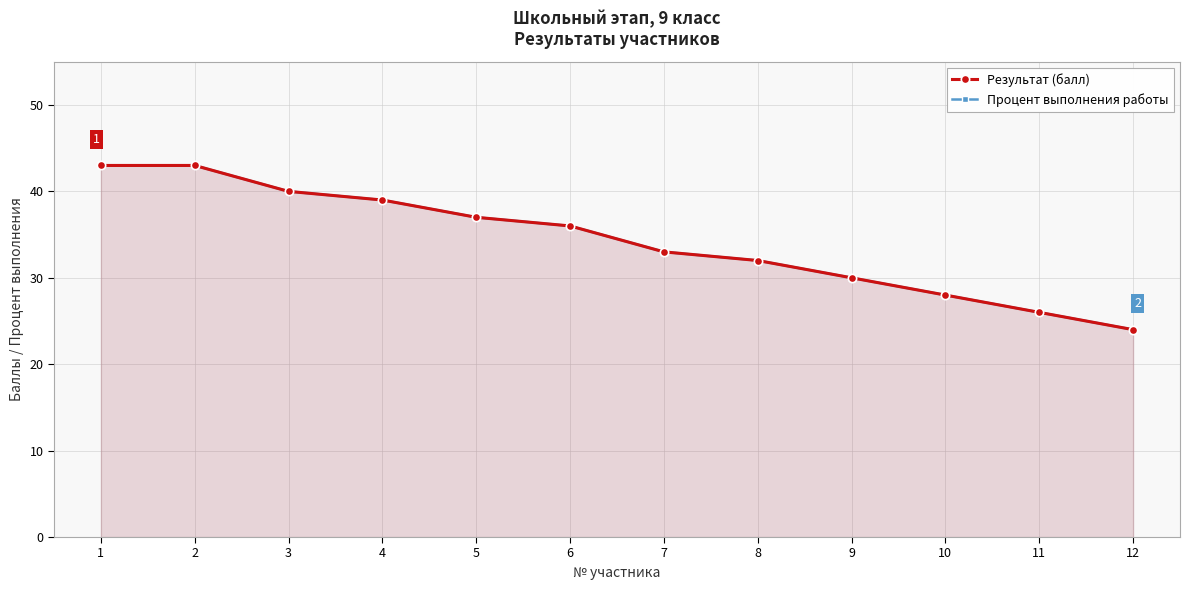

What is the difference between the maximum and minimum values in the Результат (балл) series?

19